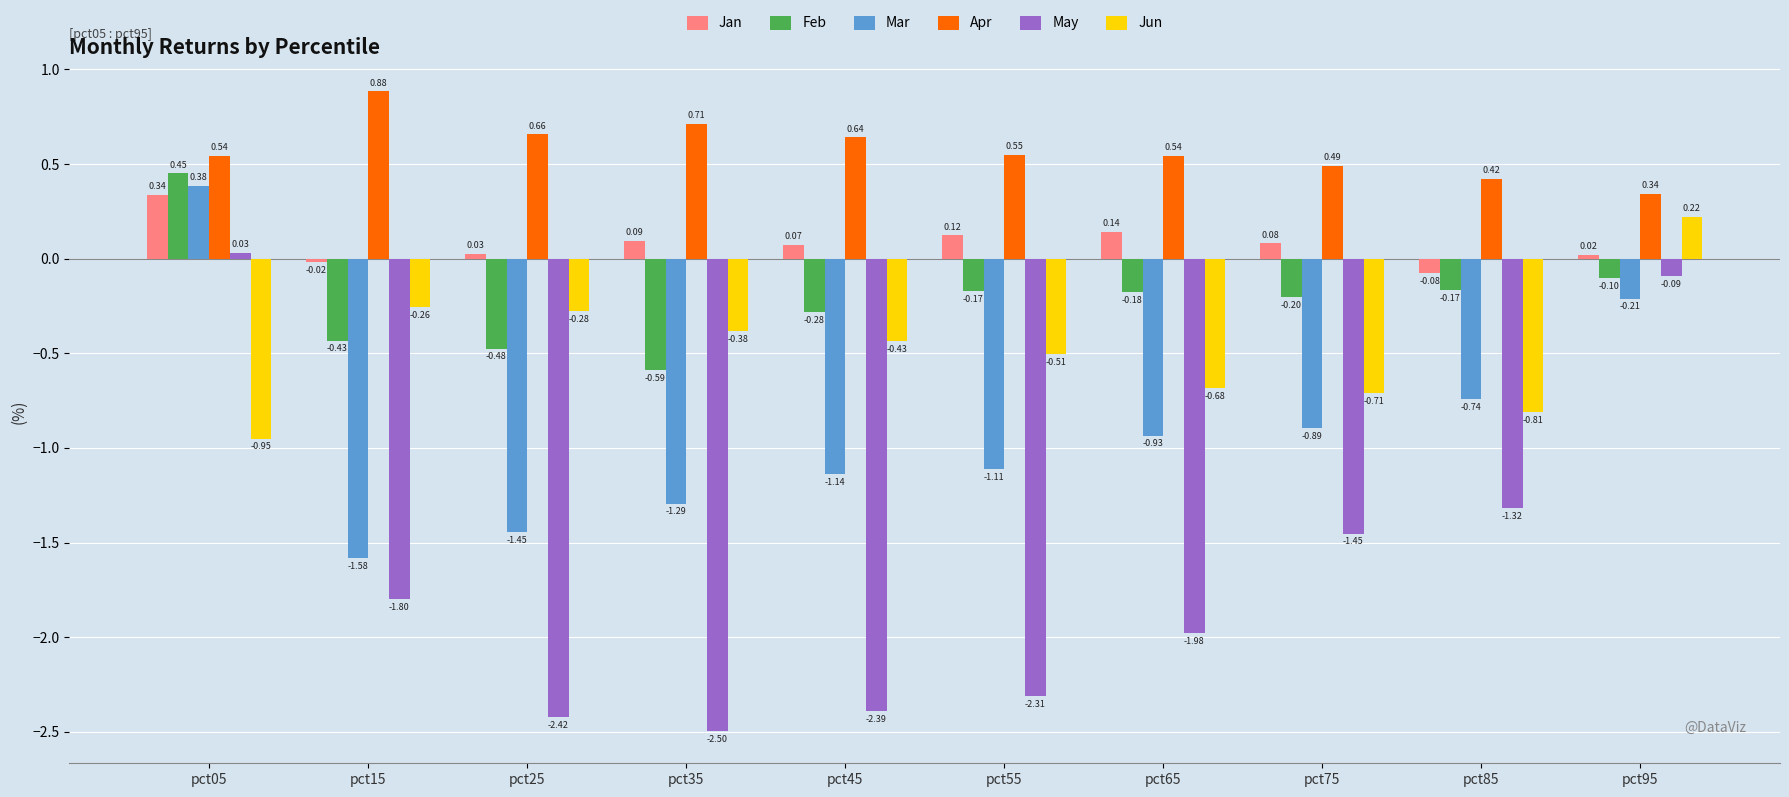

What is the total value across all series at pct85?

-2.7